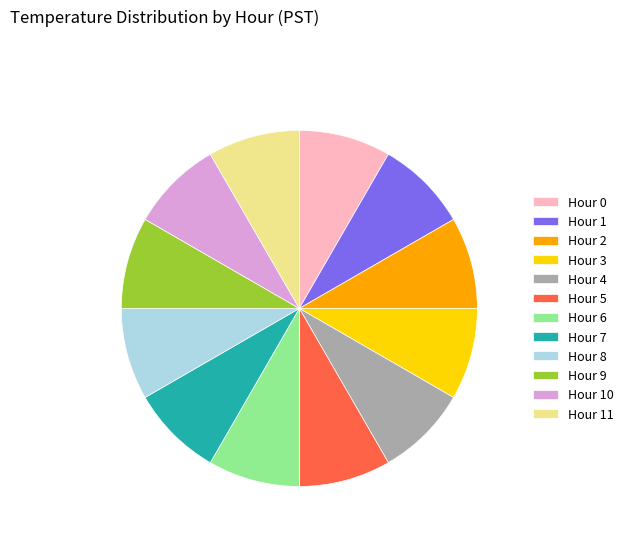

How many segments does this pie chart have?

12